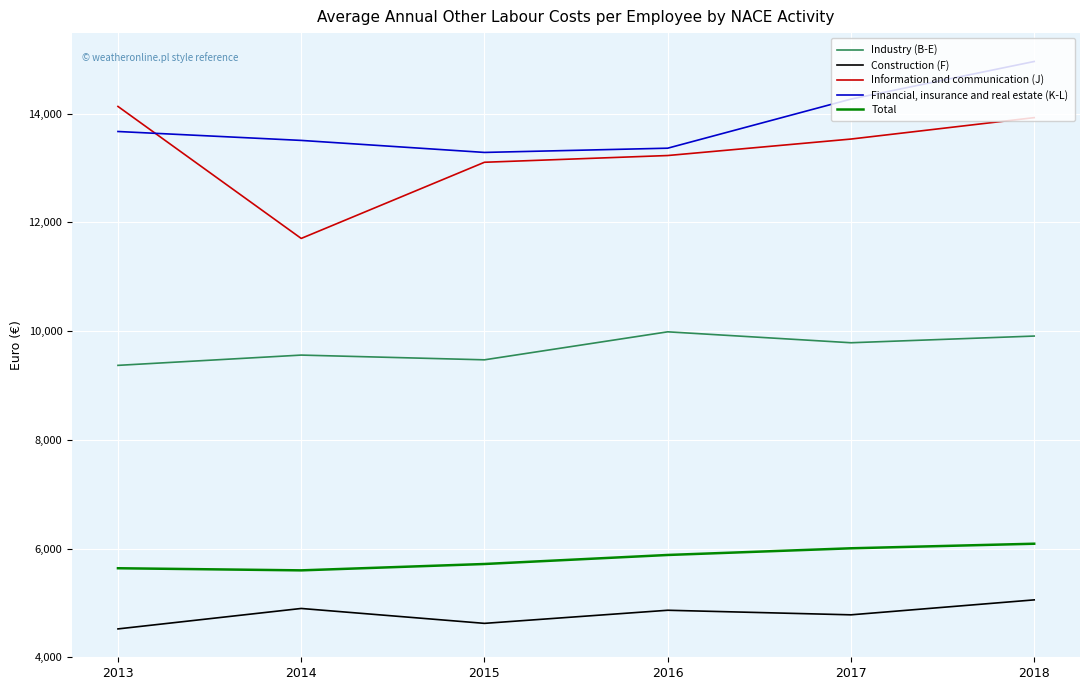

True or false: Information and communication (J) and Construction (F) cross at least once.

False